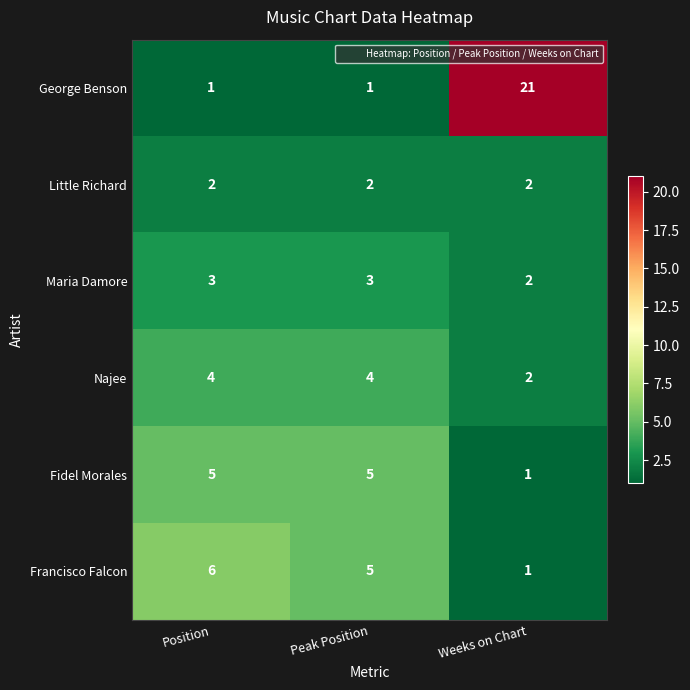

Read the Francisco Falcon value at Peak Position.

5